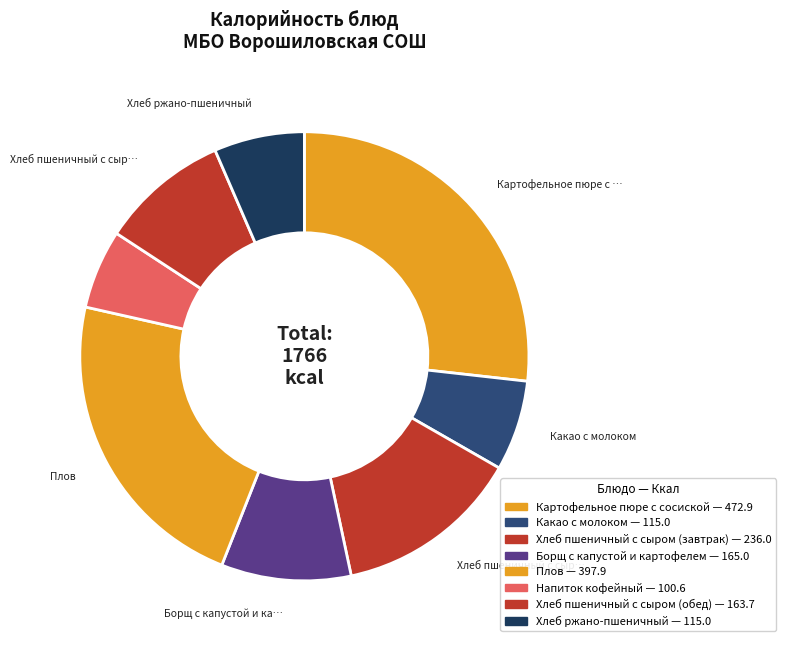

How many segments does this pie chart have?

8